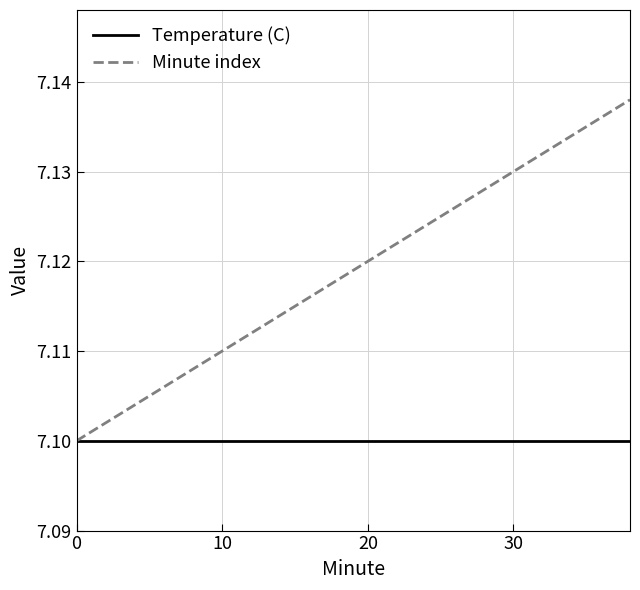

What are all the series names shown in the legend?

Temperature (C), Minute index